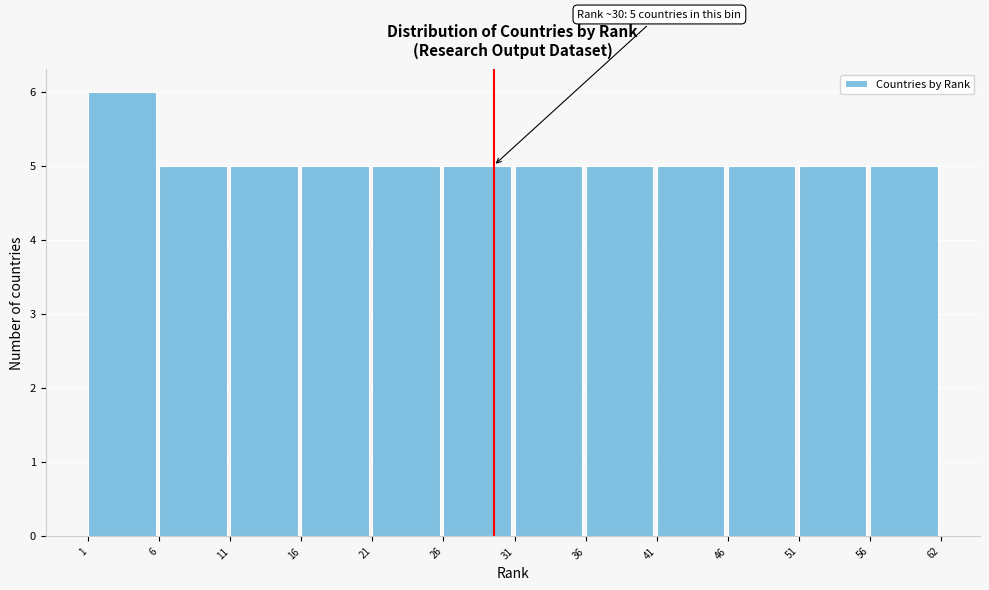

Reading left to right, what are all the values shown in this chart?

1=6	6=5	11=5	16=5	21=5	26=5	31=5	36=5	41=5	46=5	51=5	56=5